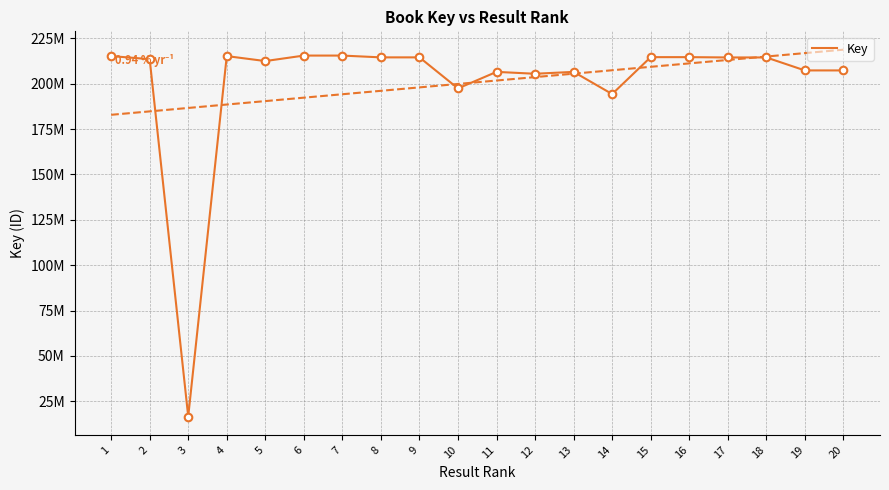

Approximately how many times larger is the value at 10 compared to 13?

1.0